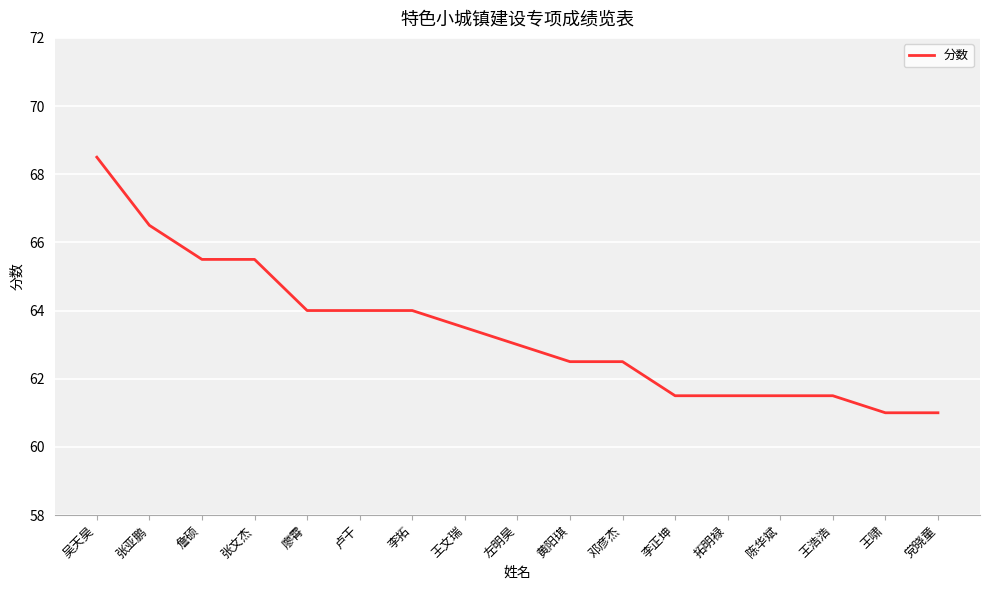

Reading right to left, extract all data points from this chart.

61.0	61.0	61.5	61.5	61.5	61.5	62.5	62.5	63.0	63.5	64.0	64.0	64.0	65.5	65.5	66.5	68.5